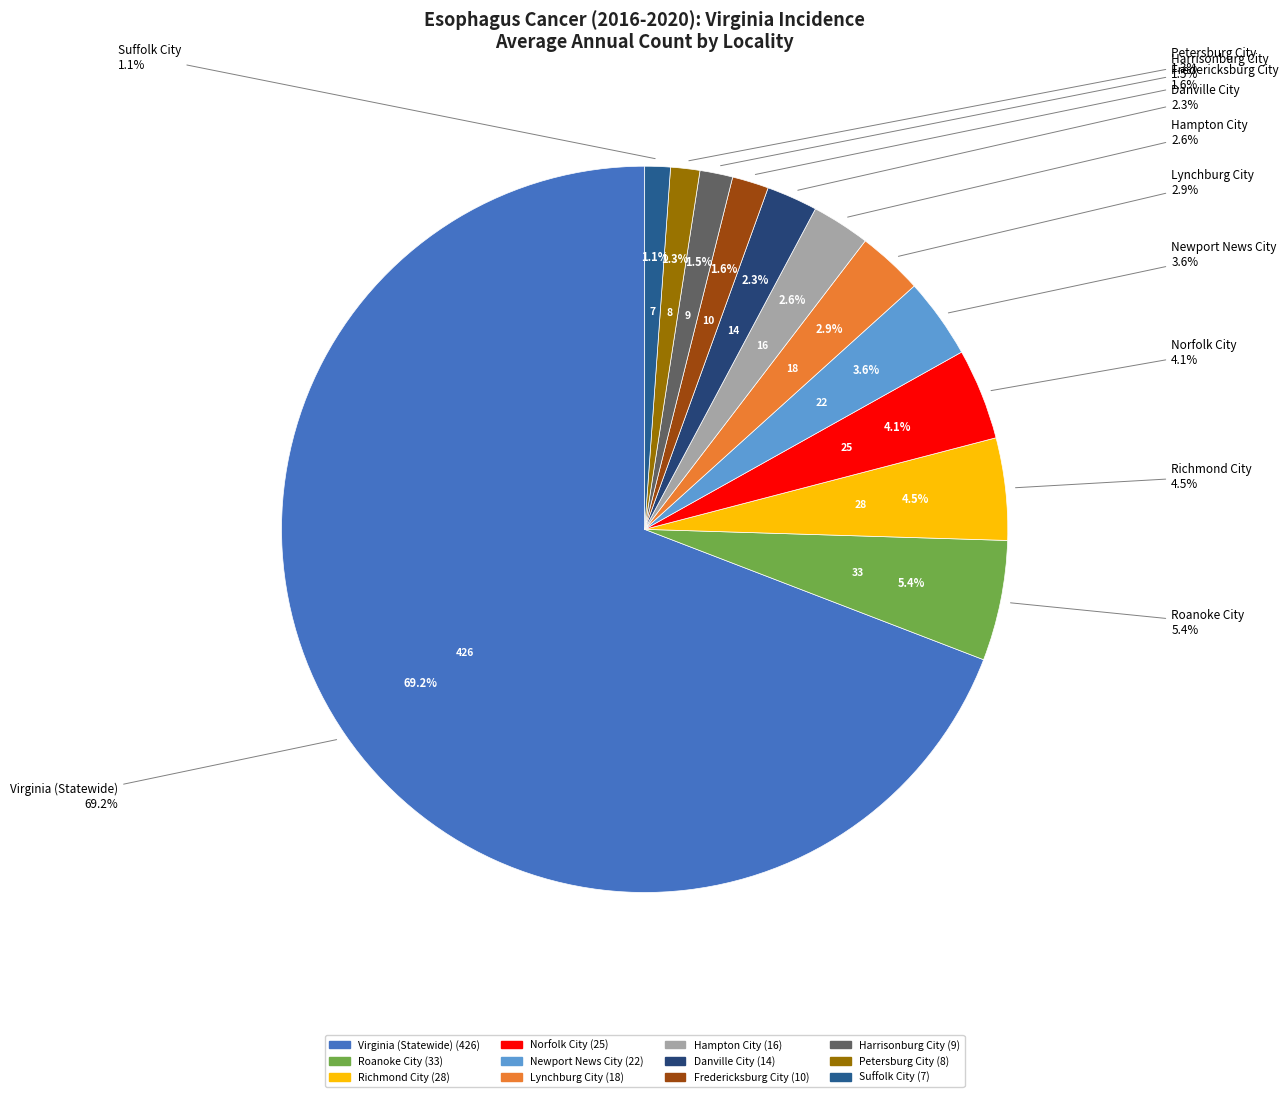

Which has a higher value, Harrisonburg City or Norfolk City?

Norfolk City